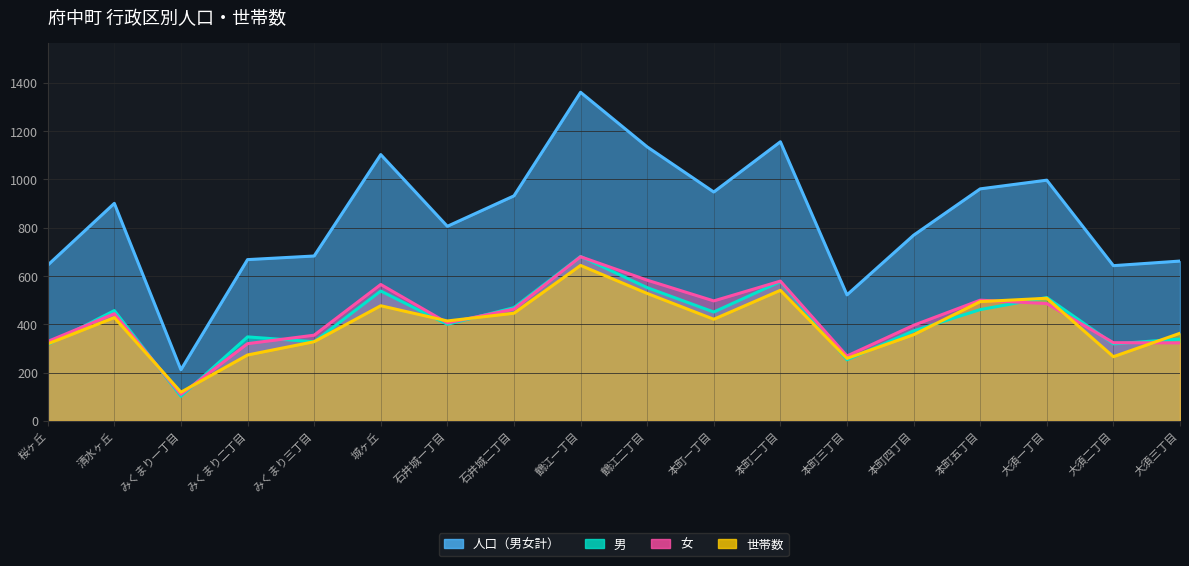

List the series in order of their peak value, lowest first.

世帯数, 女, 男, 人口（男女計）